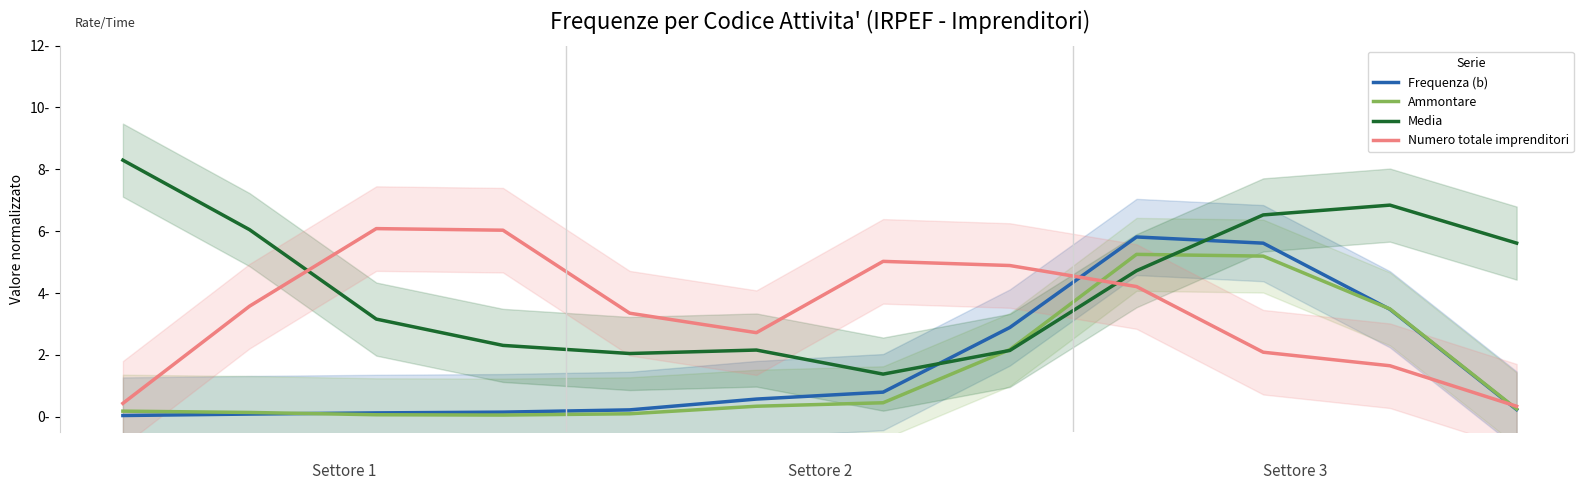

What is the difference between the Ammontare values at 4 and 5?

0.2